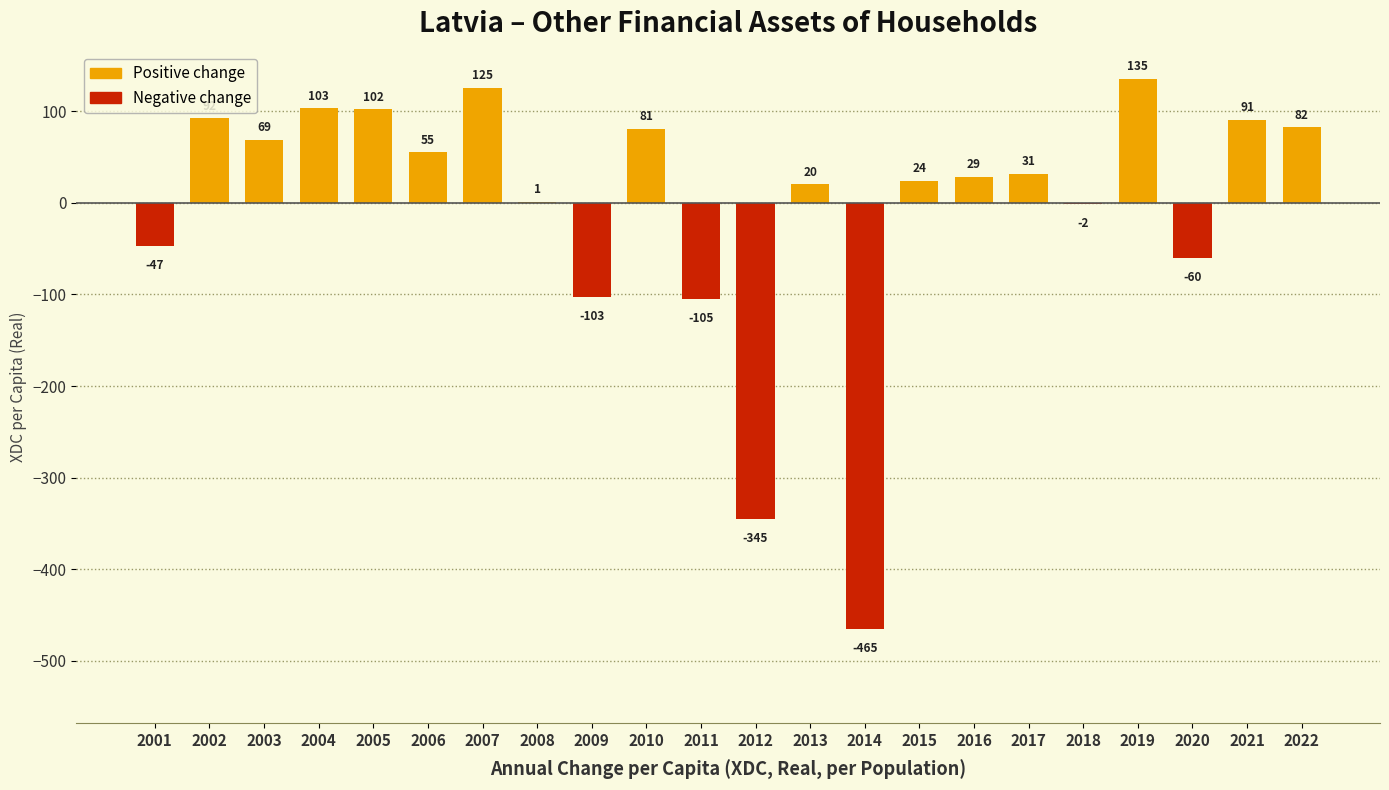

What are all the series names shown in the legend?

Positive change, Negative change